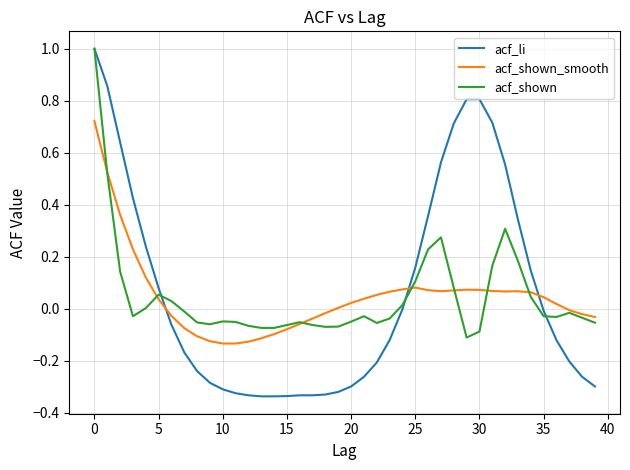

What is the difference between the maximum and minimum values in the acf_shown series?

1.1